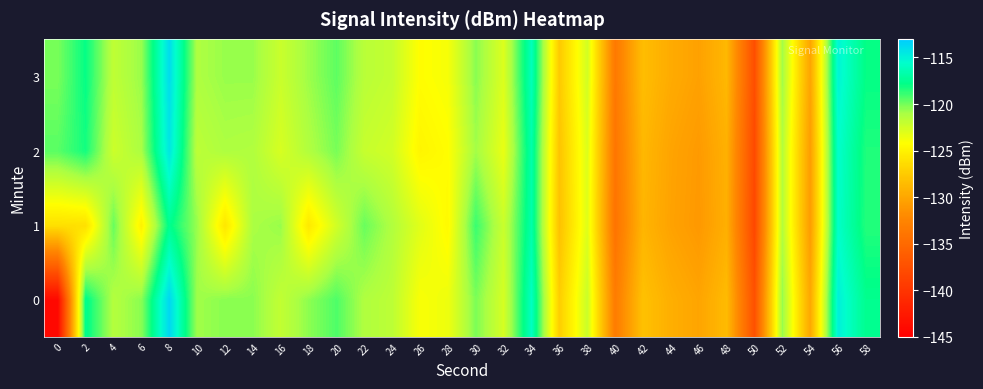

What is the maximum value shown in the chart?

-113.6